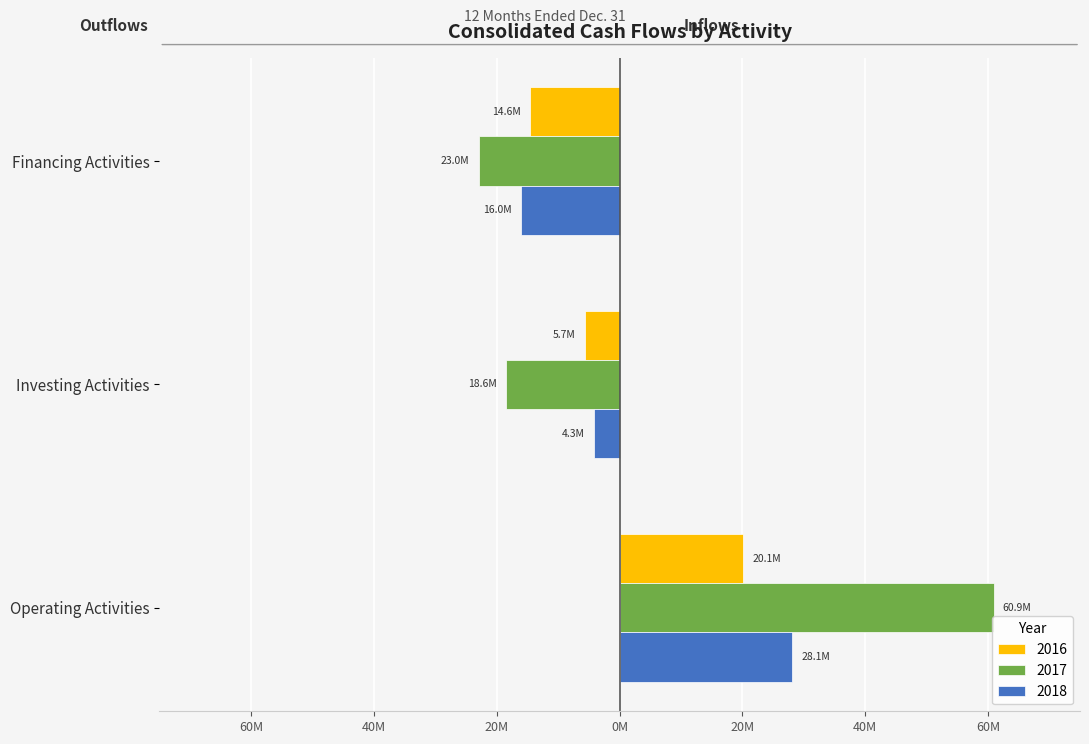

What is the greatest value displayed?

60.9